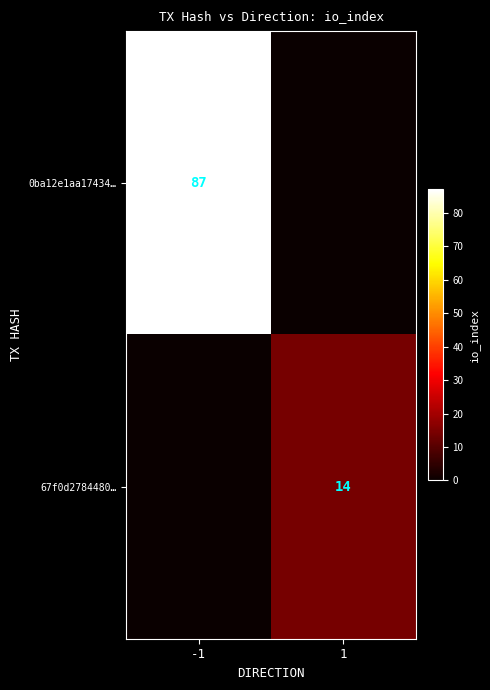

Is it true that 67f0d2784480… equals 7 at 1?

False